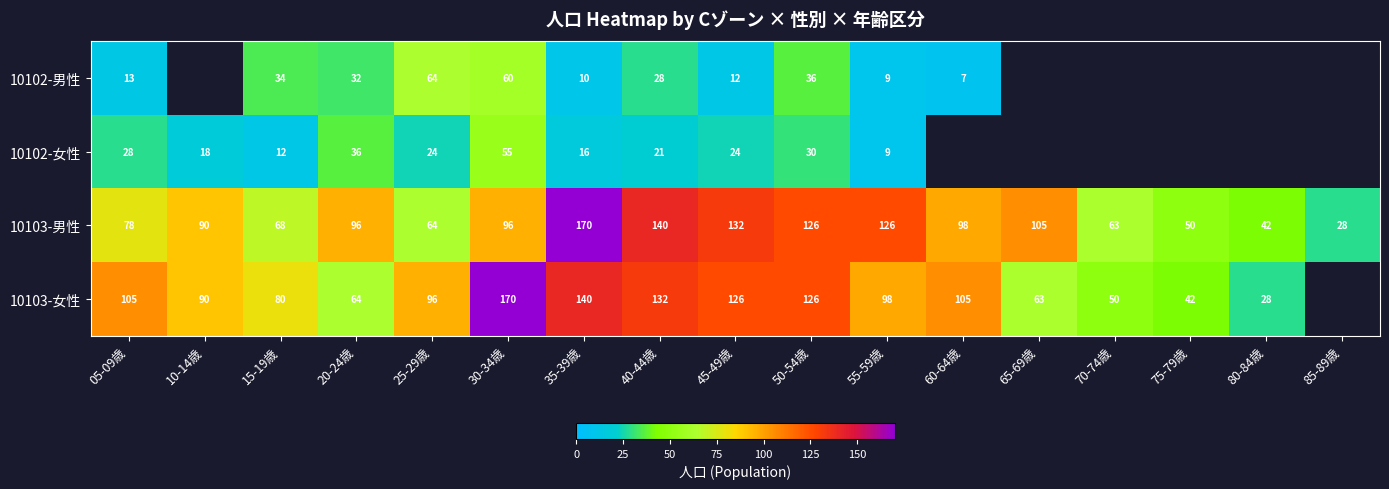

The 10103-男性 series shows 64 at 25-29歳. True or false?

True